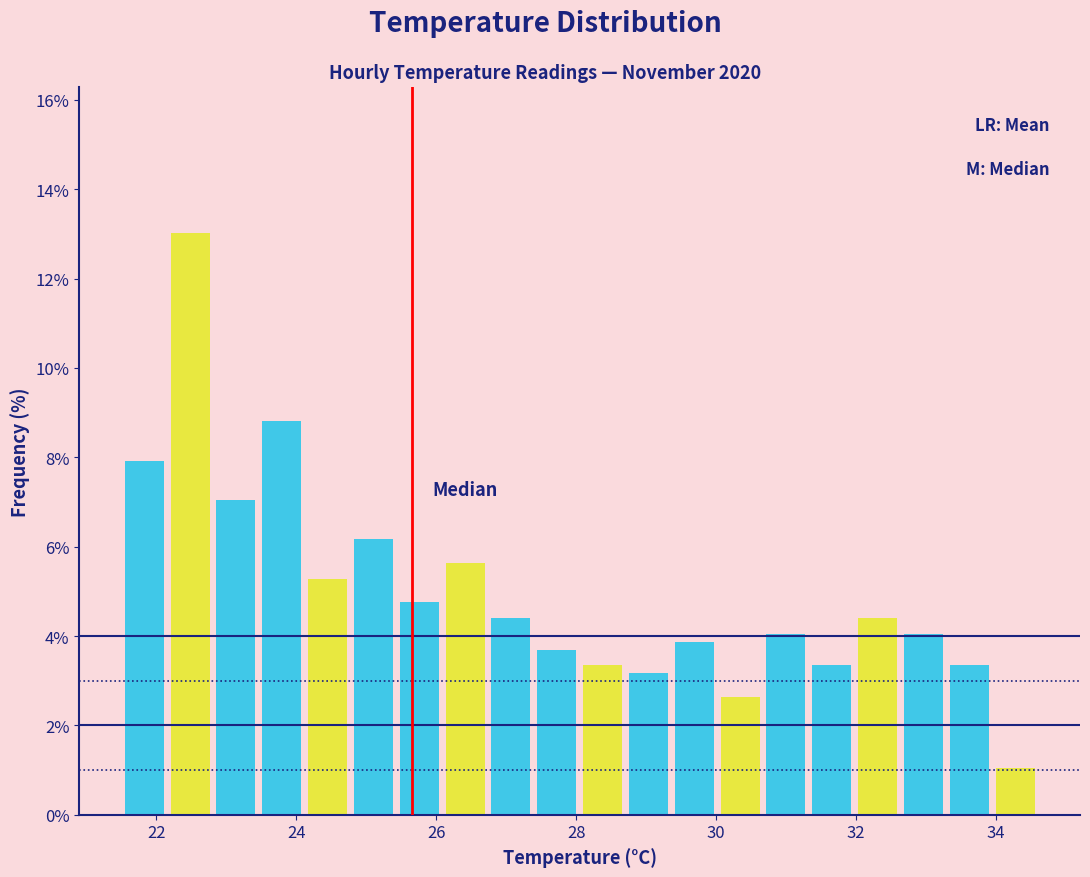

Read against the x-axis, roughly where is the centre of the tallest bar?

22.4